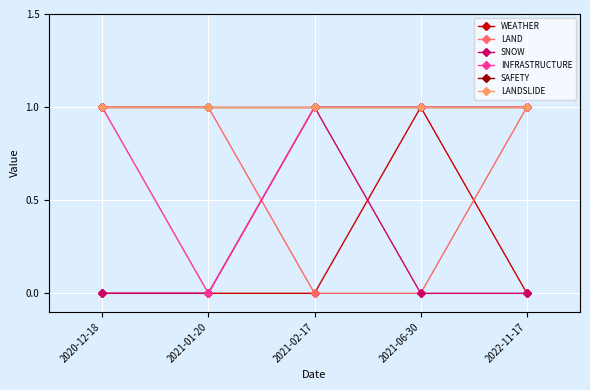

Does the chart have visible grid lines?

Yes